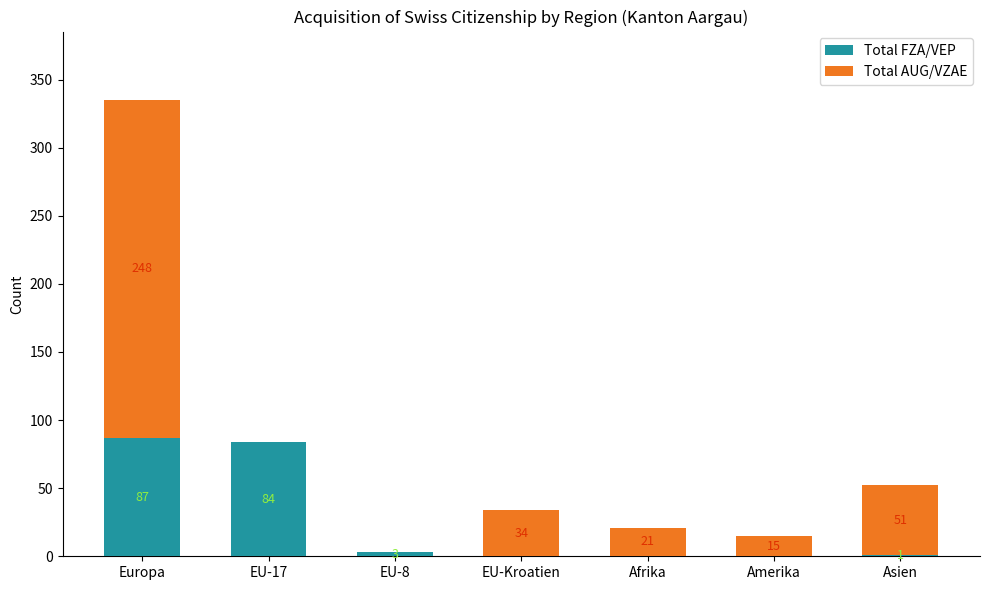

At which category is the sum across all series the highest?

Europa